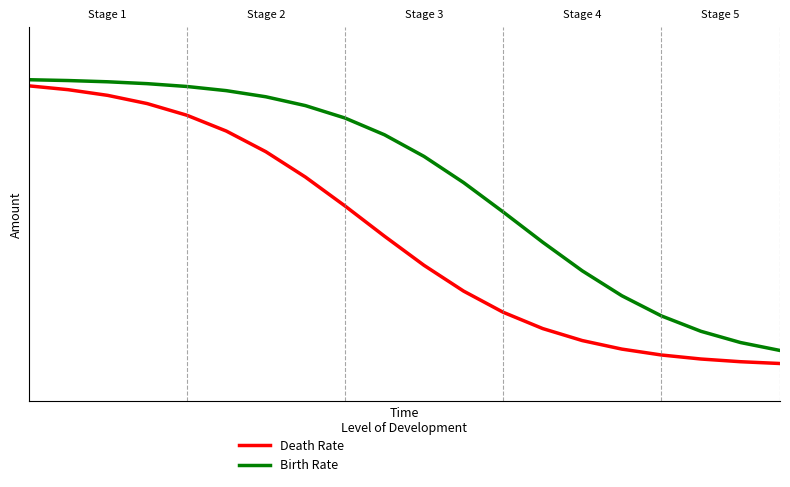

List the series in order of their peak value, highest first.

Birth Rate, Death Rate